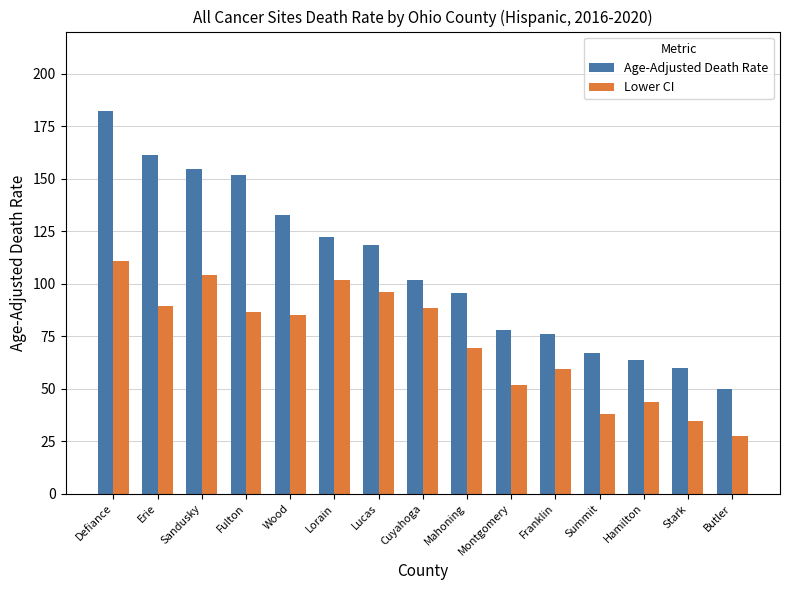

Where is Age-Adjusted Death Rate nearest to the value 116?

Lucas